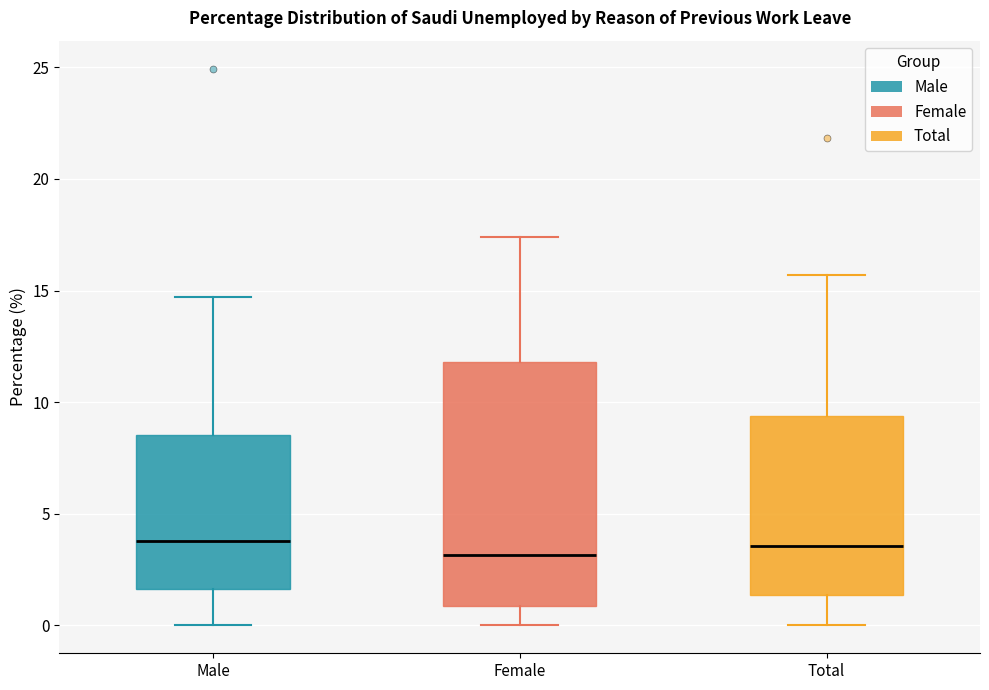

Where does the upper whisker of the box for Female end on the y-axis? The values are not printed on the chart, so give them approximately, as read against the axis.

17.5